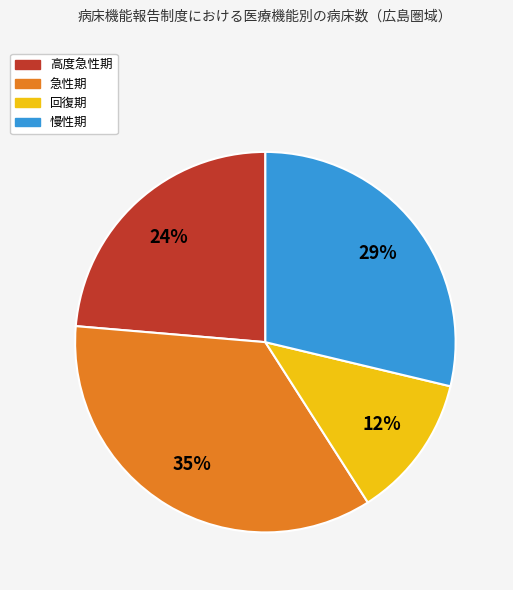

Is the sum of 急性期 and 慢性期 greater than half?

Yes